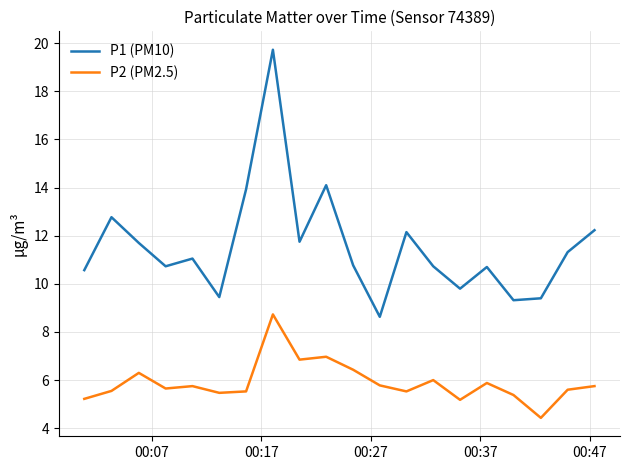

How many lines are shown in the chart?

2